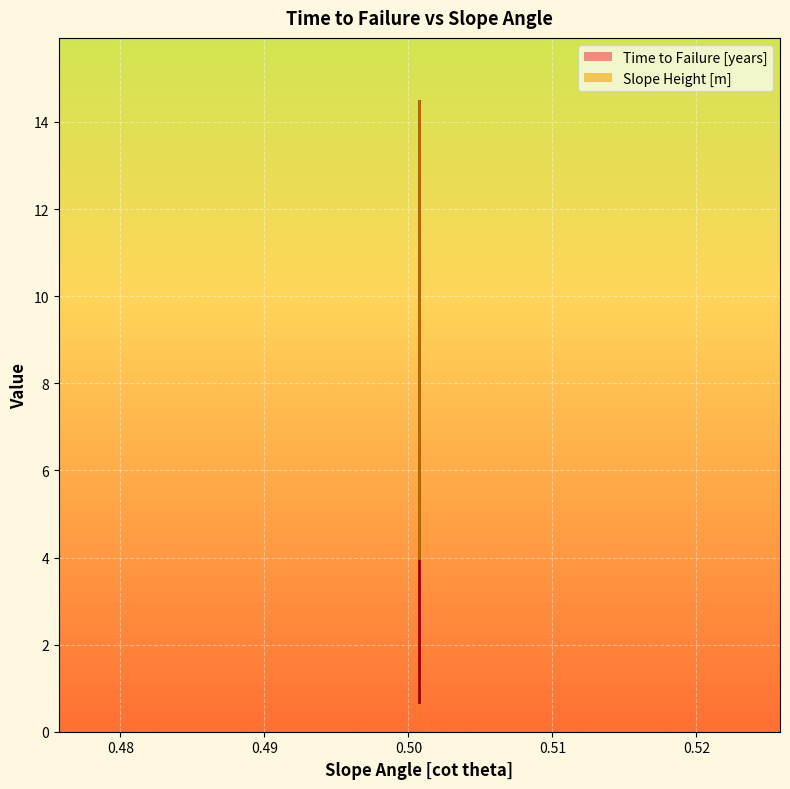

How many lines are shown in the chart?

2